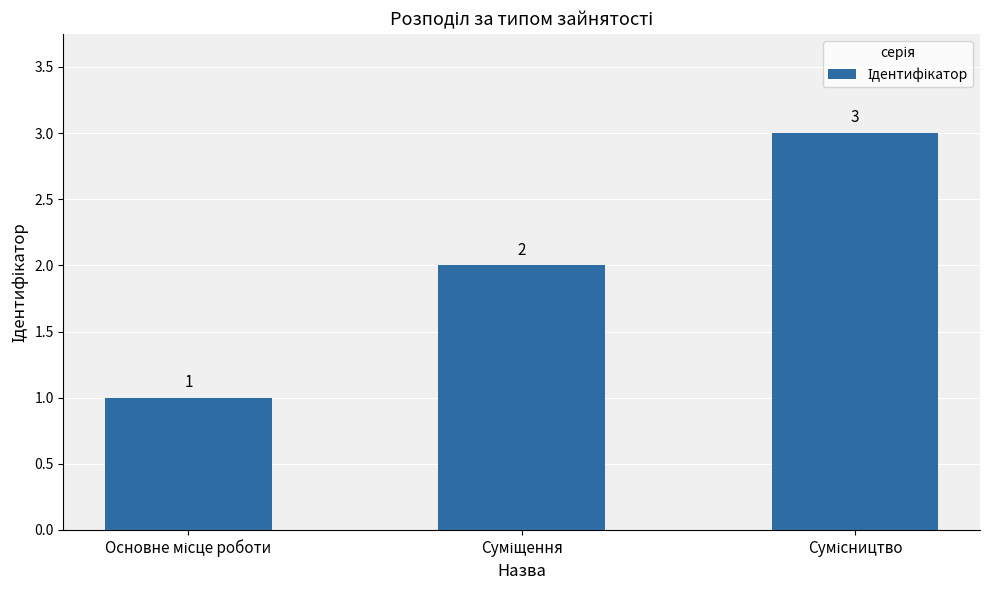

What is the sum of all values?

6